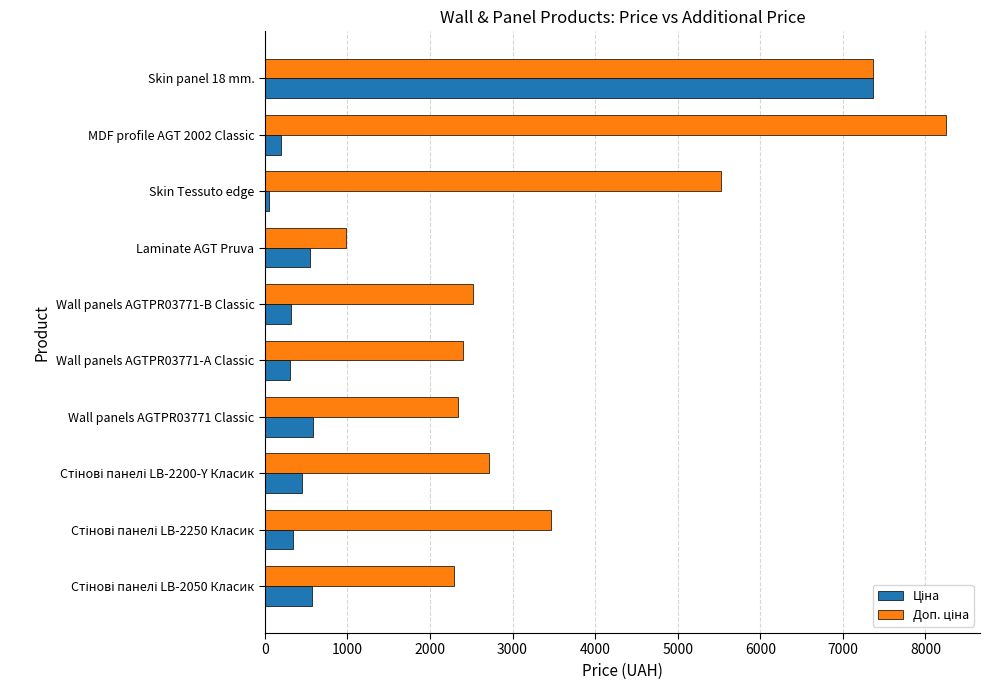

What is the total value across all series at Skin panel 18 mm.?

14720.4